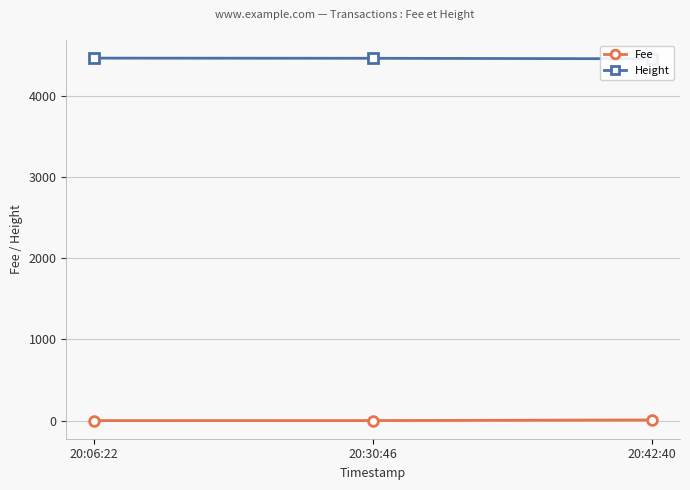

What is the difference between the highest and lowest values at 20:30:46?

4458.3